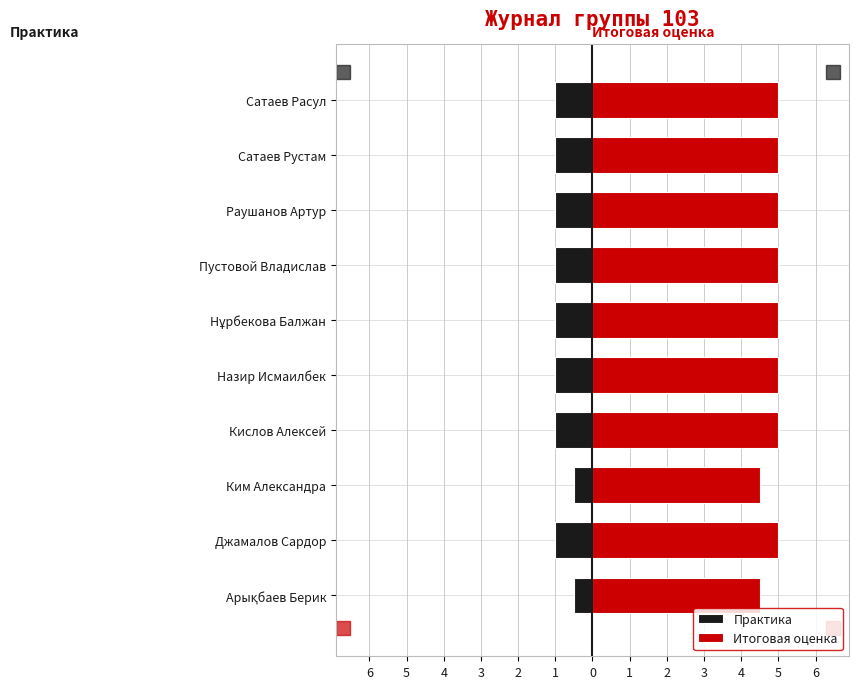

Count the number of categories in the chart.

10